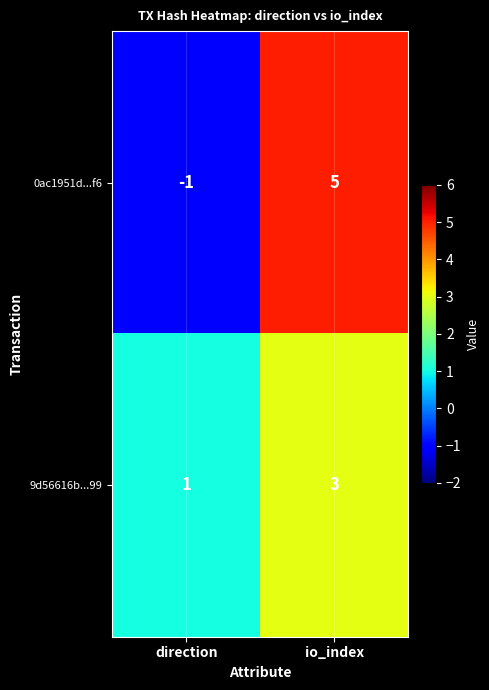

The value of 0ac1951d...f6 at io_index is 5. True or false?

True